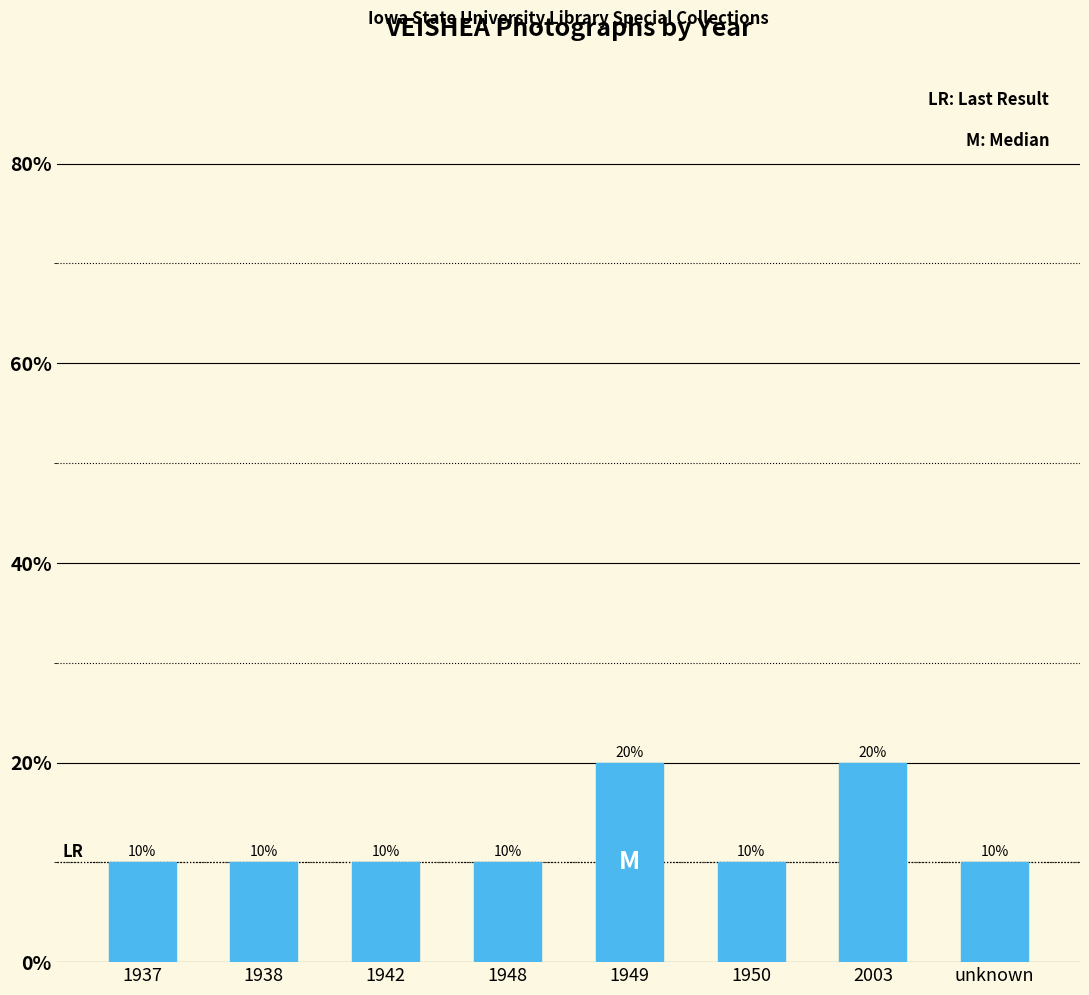

The chart shows a value of 4 at 1948. True or false?

False